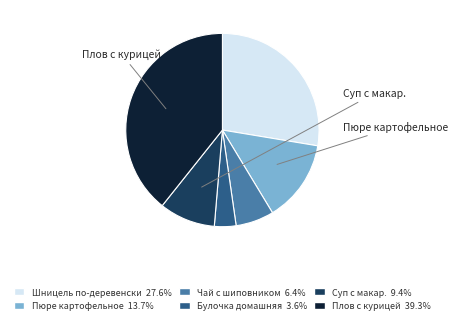

Is there any slice that represents more than half of the pie?

No